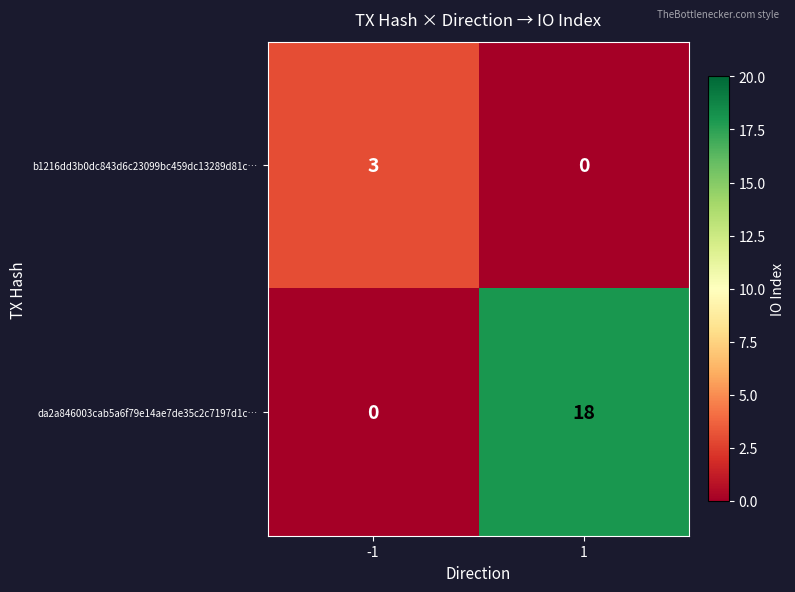

Is it true that b1216dd3b0dc843d6c23099bc459dc13289d81c… equals 2 at 1?

False